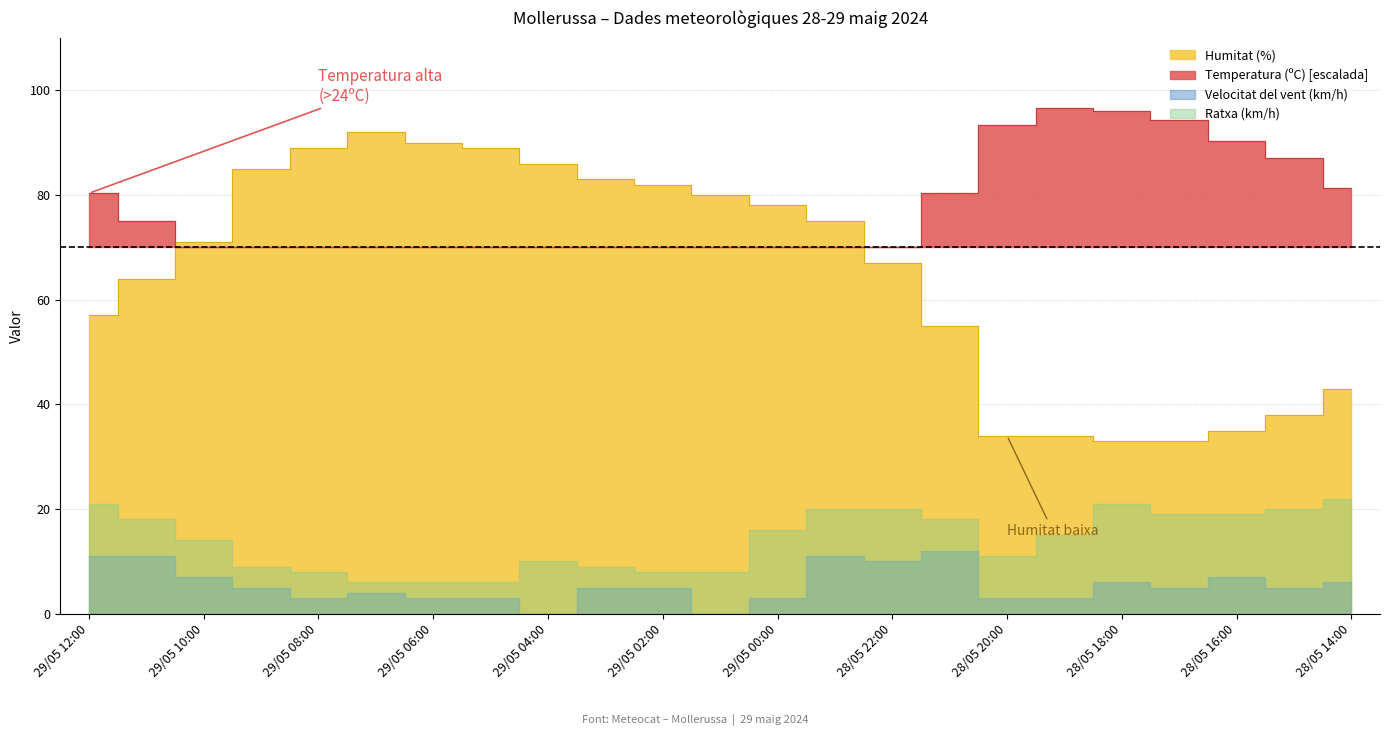

The value of Ratxa (km/h) at 29/05 02:00 is 8.0. True or false?

True